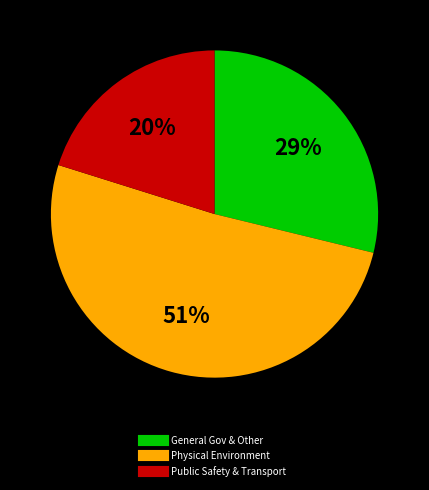

Is there any slice that represents more than half of the pie?

Yes